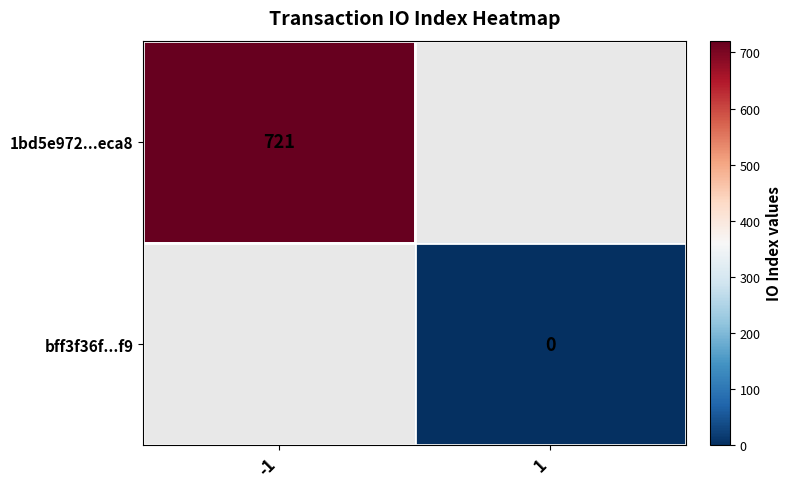

Is it true that 1bd5e972...eca8 equals 721 at -1?

True